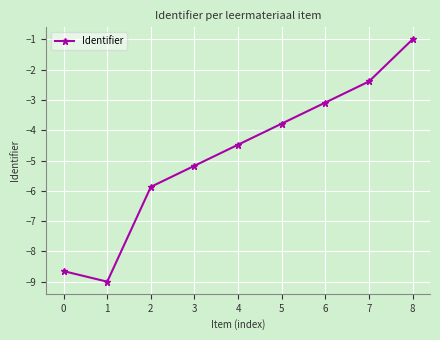

What is the minimum value shown in the chart?

-9.0